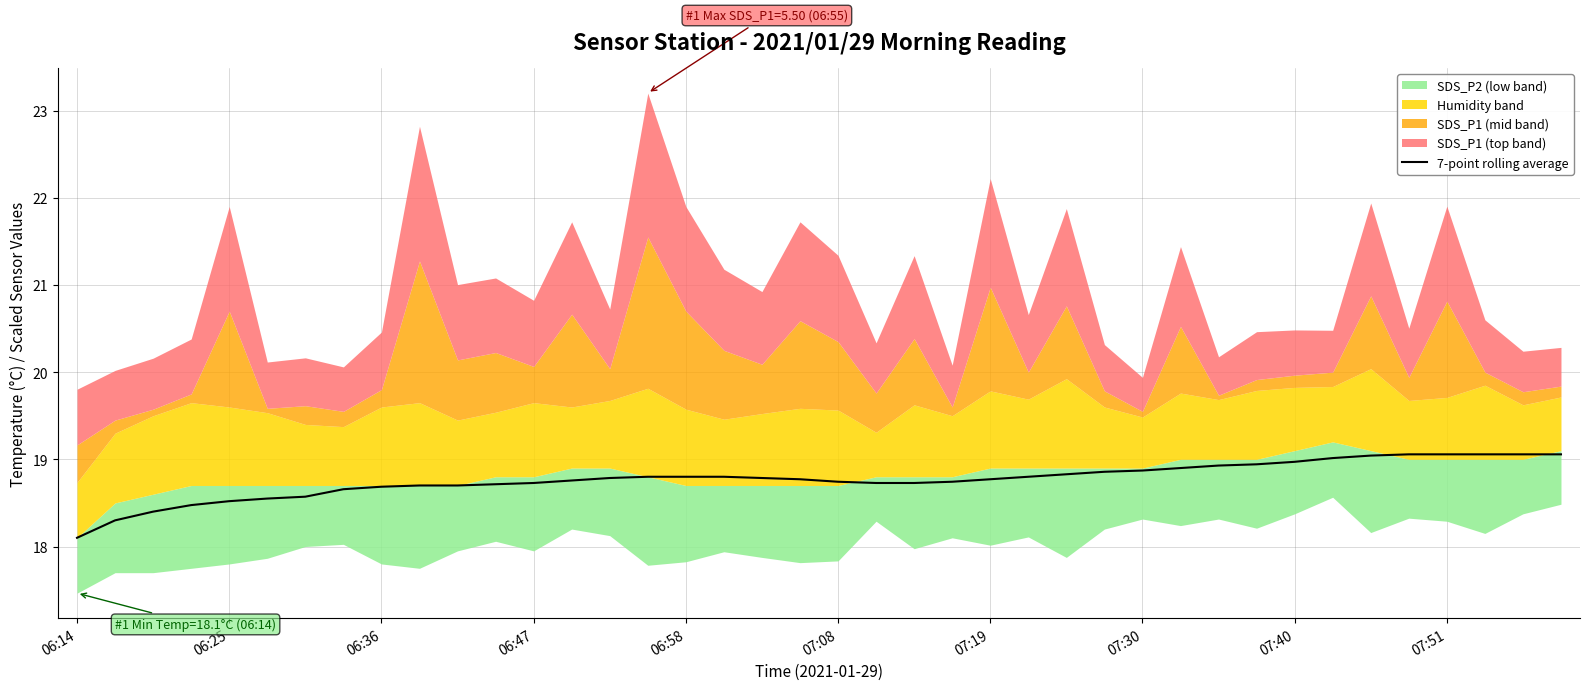

Which category has the lowest value in the 7-point rolling average series?

06:14